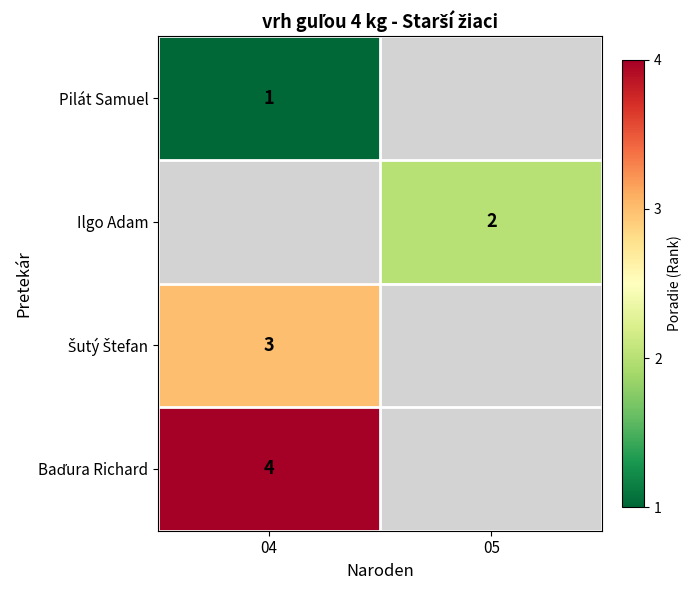

The value of Ilgo Adam at 05 is 2.0. True or false?

True